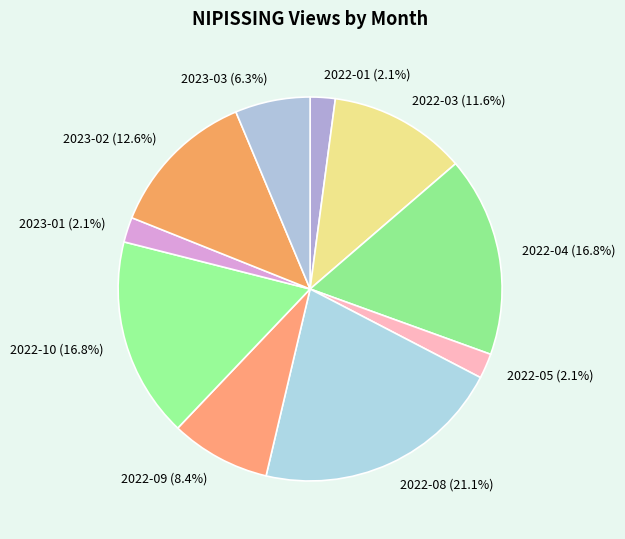

What is the largest slice in the pie chart?

2022-08 (21.1%)